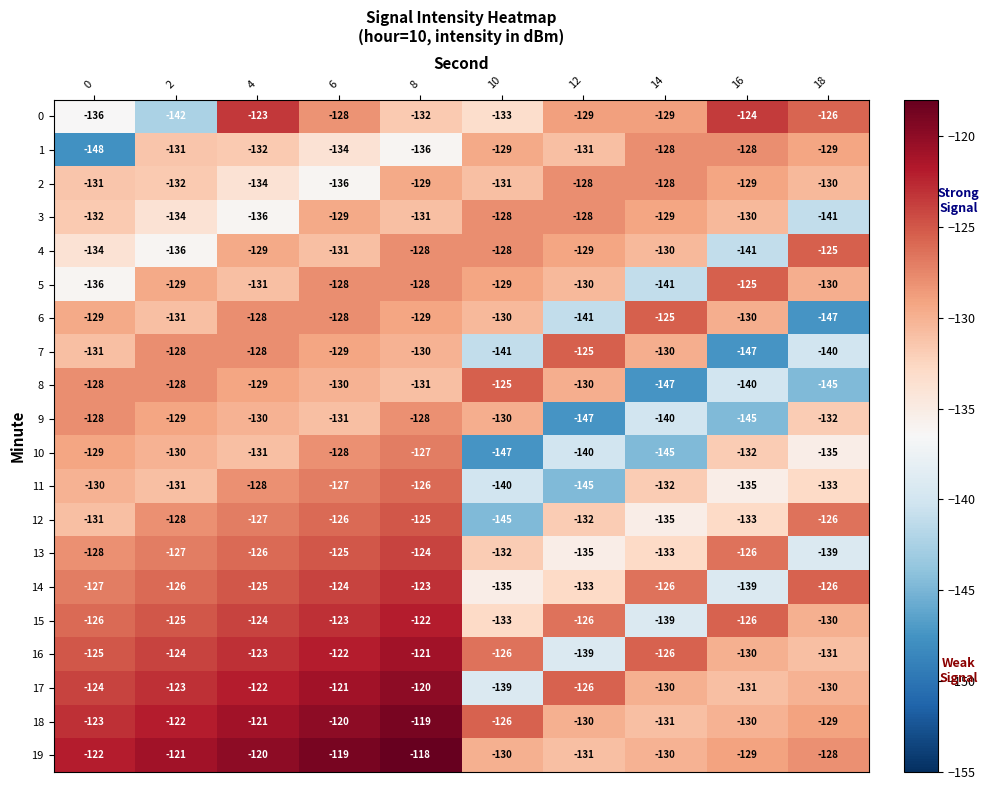

Which category has the highest value across all series?

8